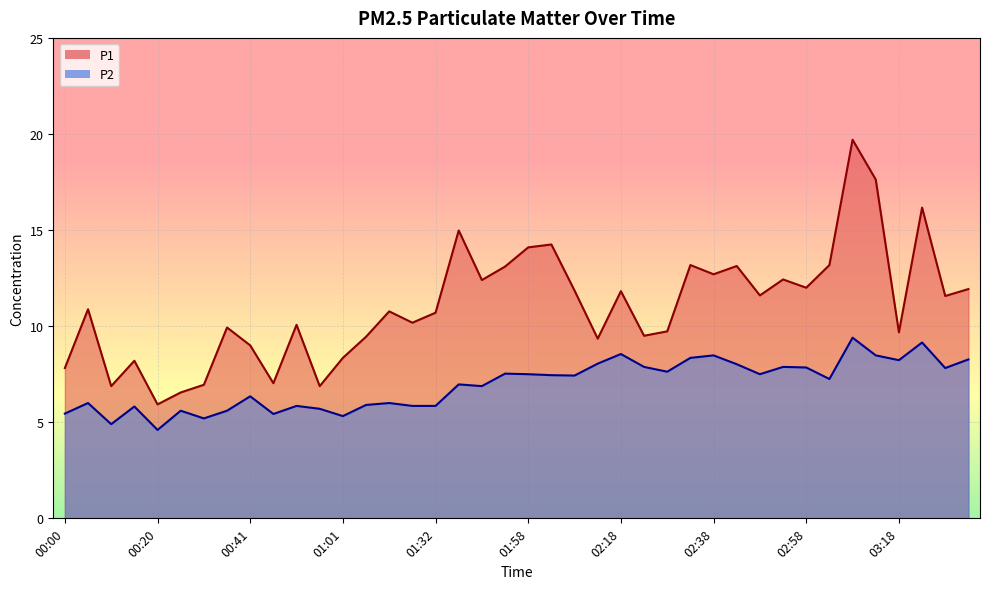

What is the label of the 40th point from the left?

03:33